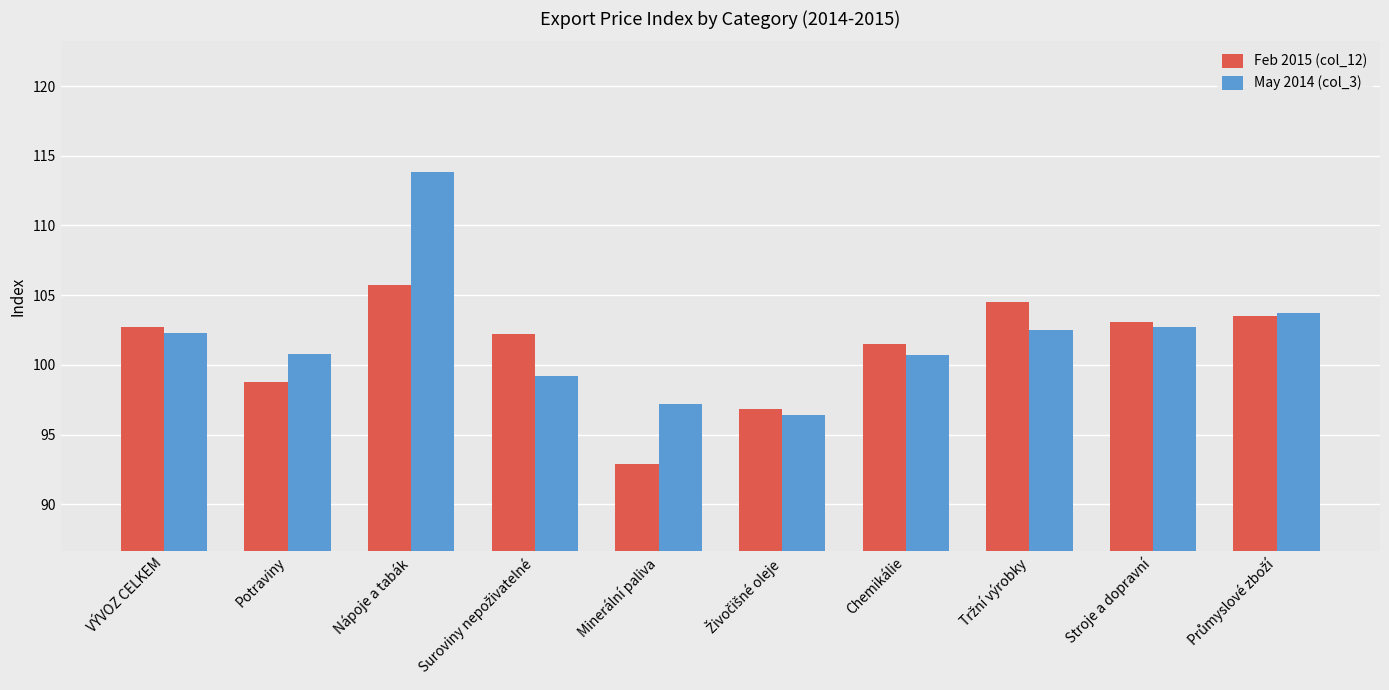

Which category has the highest value in the Feb 2015 (col_12) series?

Nápoje a tabák